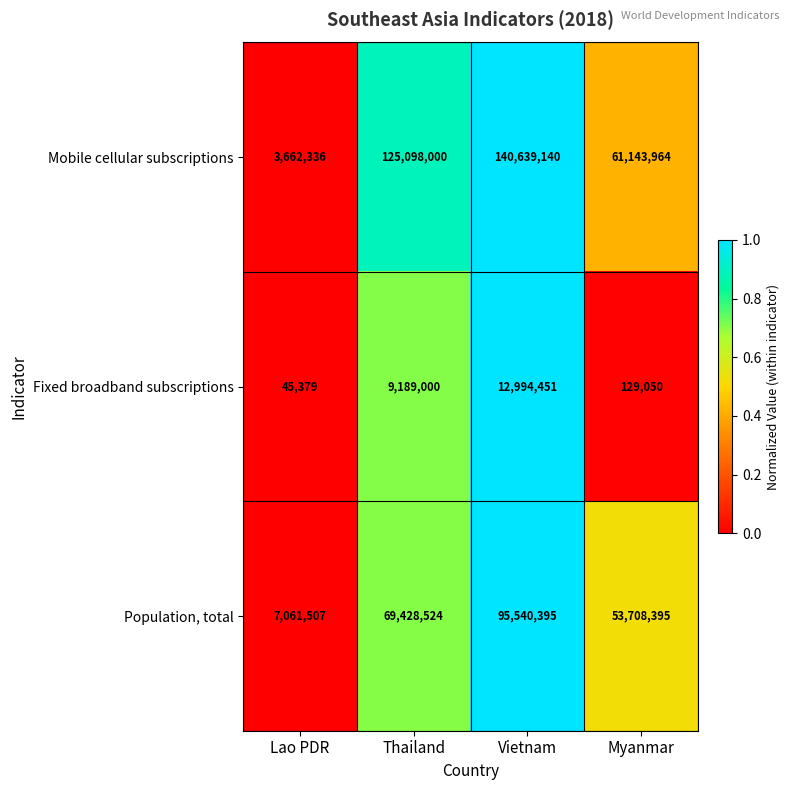

Reading right to left, list all the values displayed in this chart.

Mobile cellular subscriptions: 61143964	140639140	125098000	3662336
Fixed broadband subscriptions: 129050	12994451	9189000	45379
Population, total: 53708395	95540395	69428524	7061507